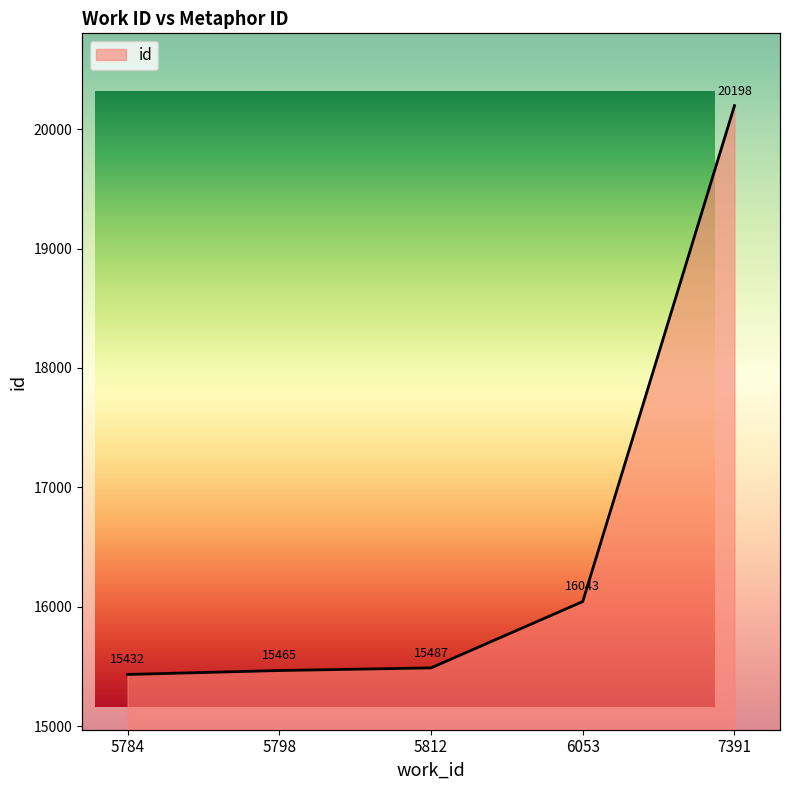

Does the chart have visible grid lines?

No